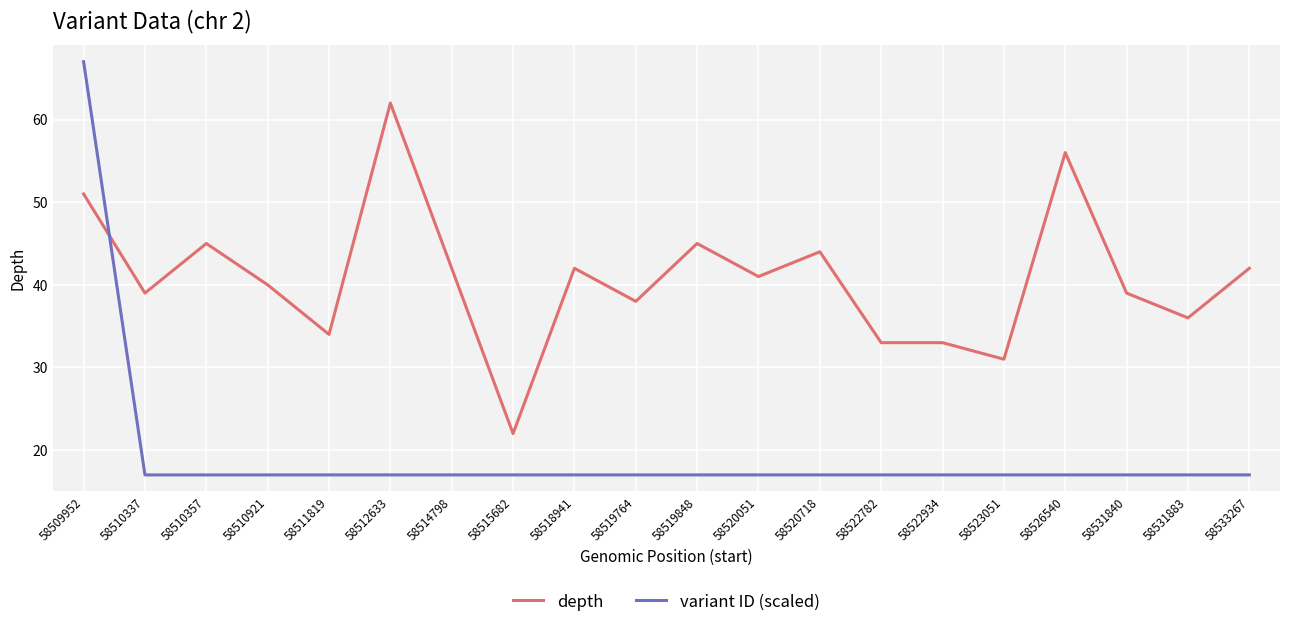

At 58522934, list the series in order from largest to smallest.

depth, variant ID (scaled)